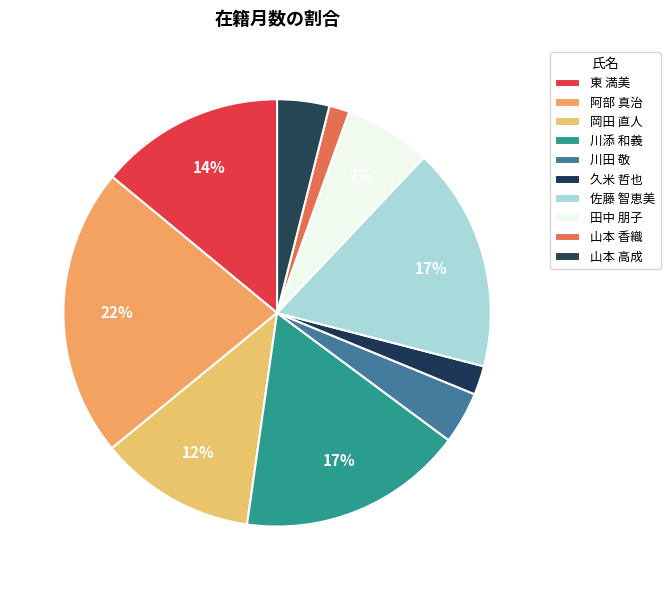

Is it true that 岡田 直人 is 2% of the pie?

False